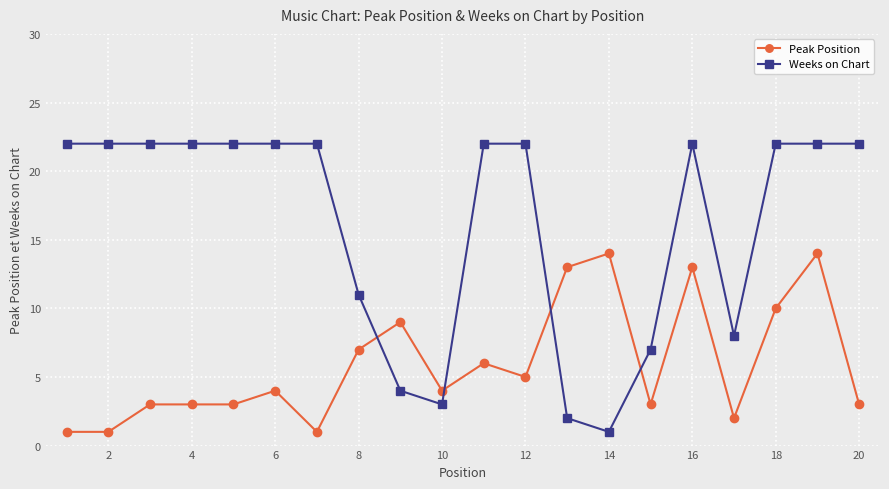

Reading left to right, list all the values displayed in this chart.

Peak Position: 1	1	3	3	3	4	1	7	9	4	6	5	13	14	3	13	2	10	14	3
Weeks on Chart: 22	22	22	22	22	22	22	11	4	3	22	22	2	1	7	22	8	22	22	22